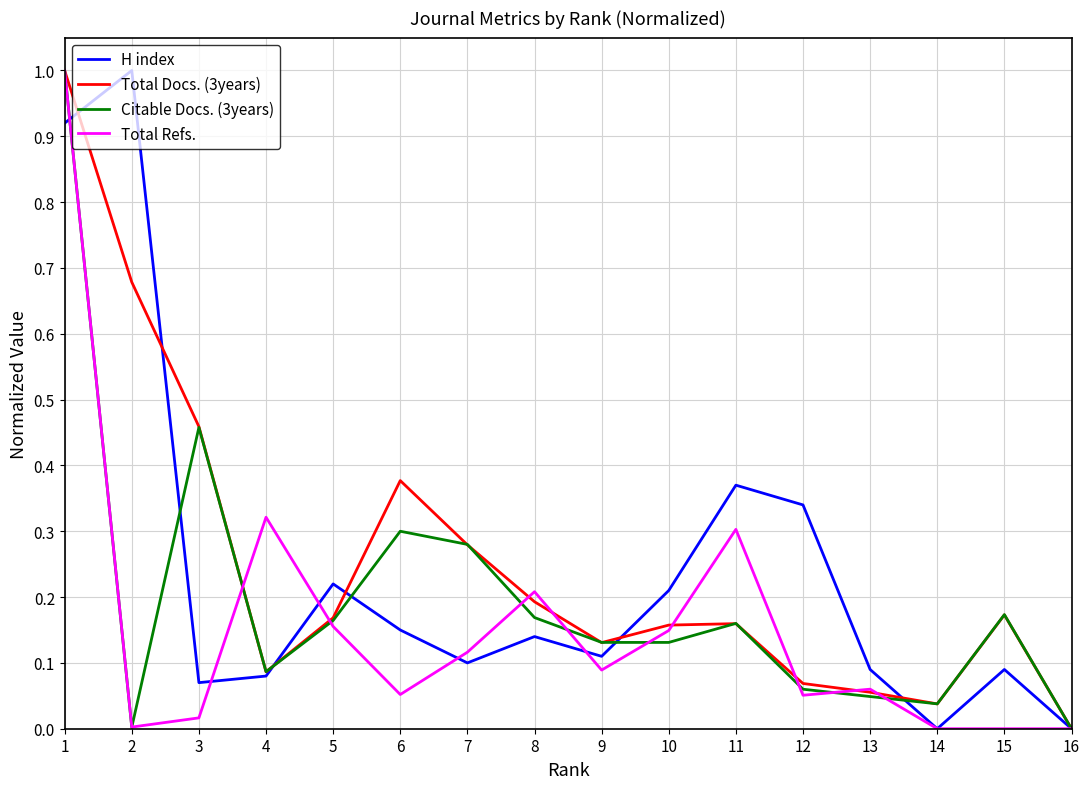

At which category does Citable Docs. (3years) reach its first local peak?

3